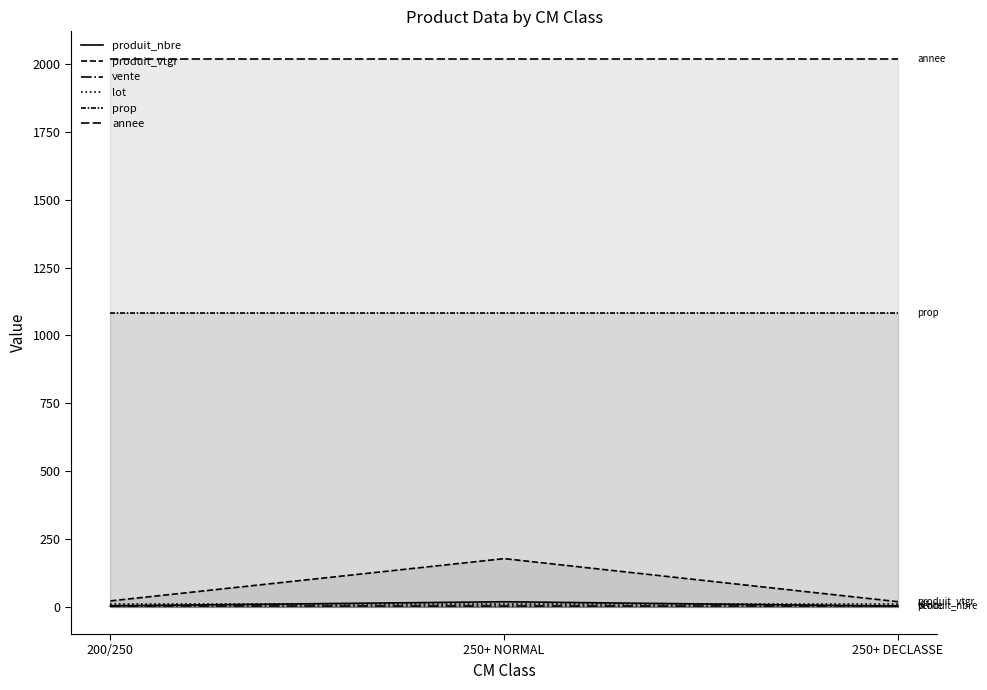

What is the total value across all series at 250+ DECLASSE?

3136.2